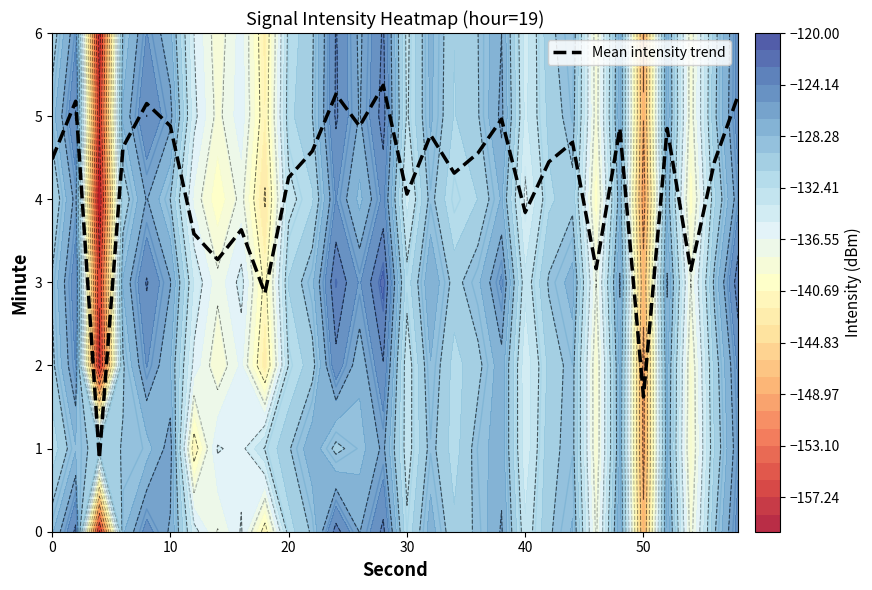

What is the highest value of the Mean intensity trend series?

5.4